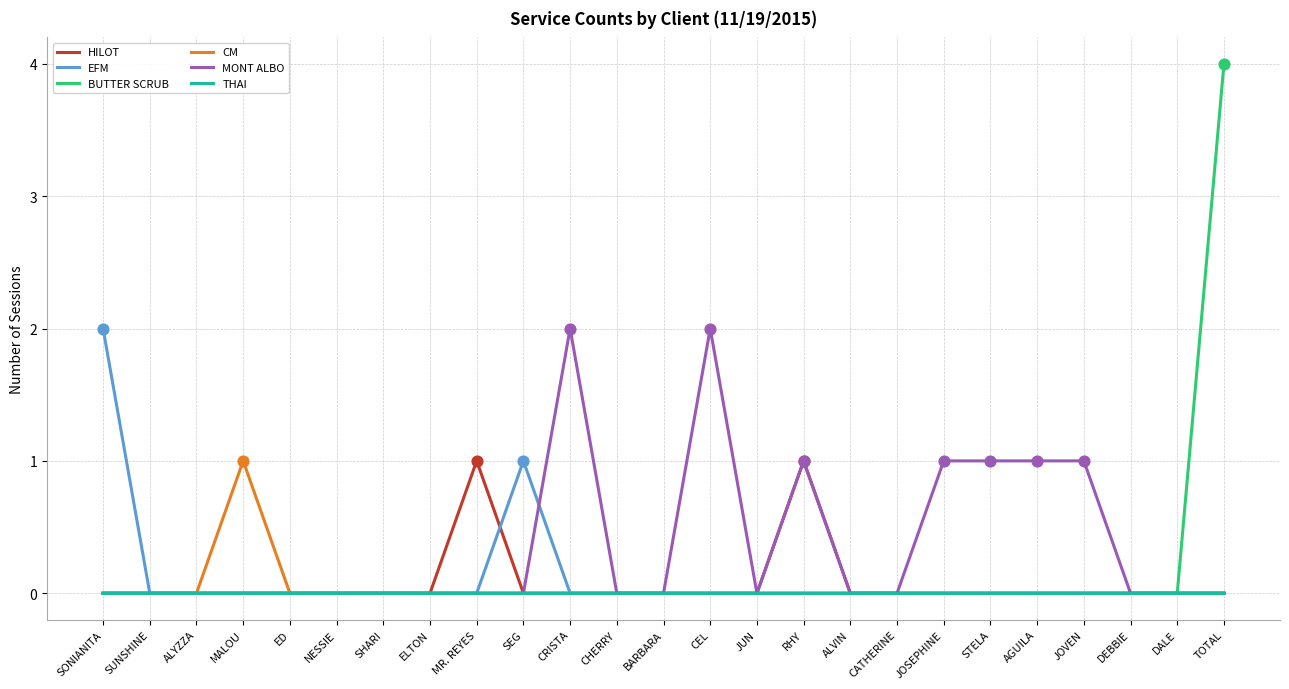

Which series changed the most between MALOU and ALVIN?

CM